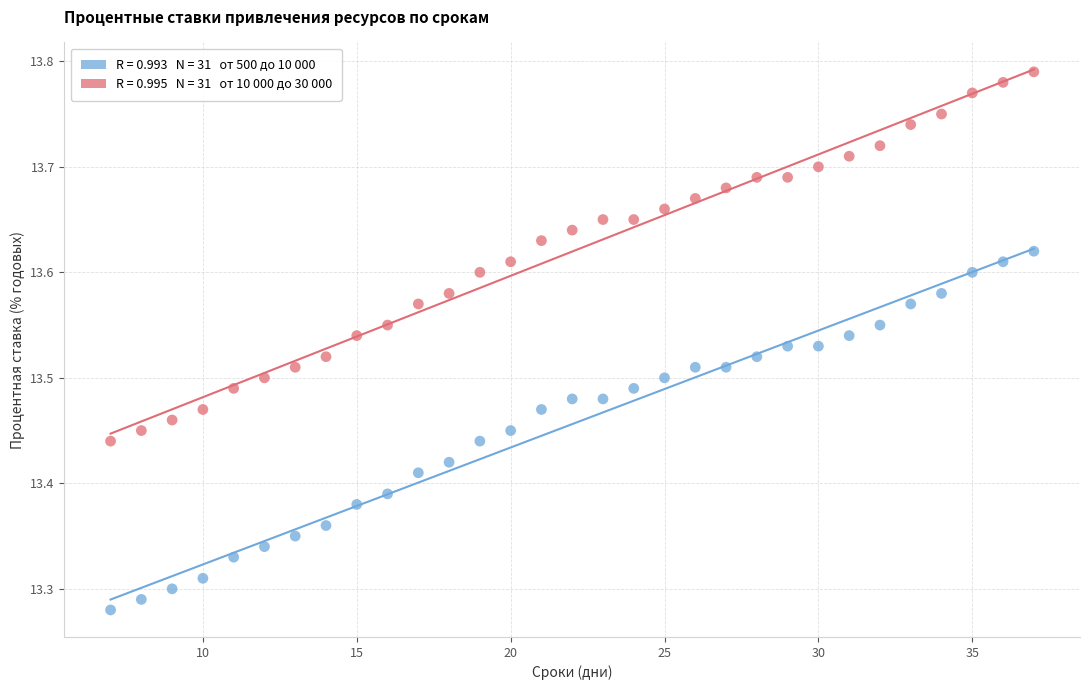

Across all data points, what is the range of Y values (max minus min)?

0.5